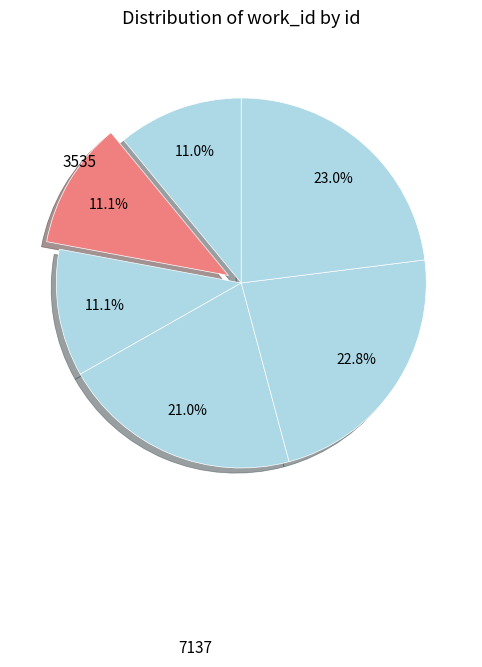

How many segments does this pie chart have?

6